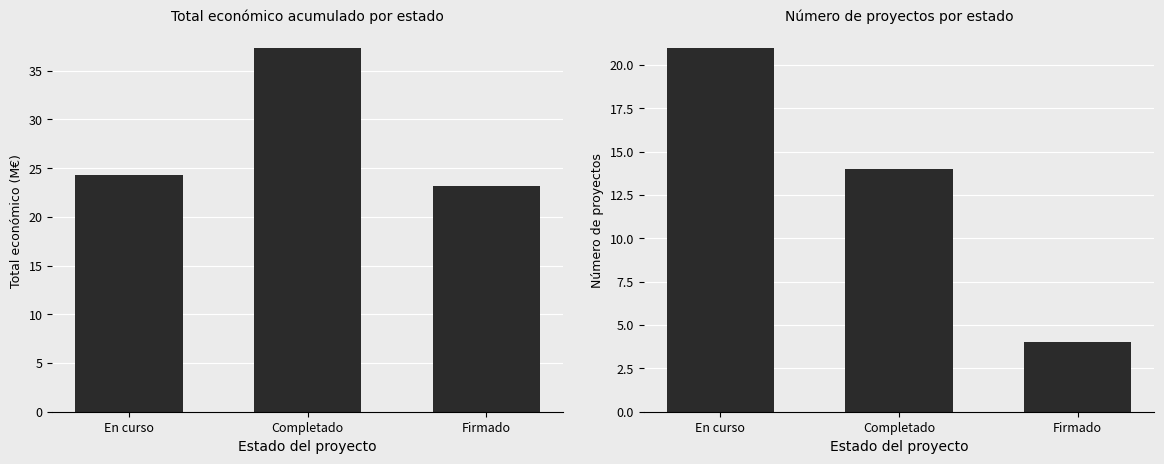

What is the sum of the Total económico (M€) values at Completado and Firmado?

60.5